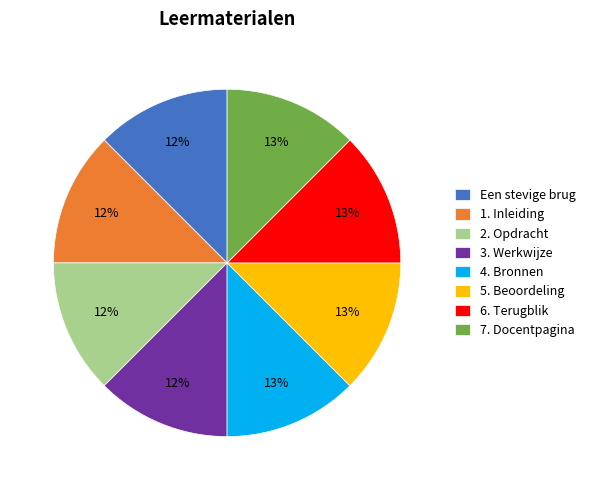

To the nearest percent, what portion does 5. Beoordeling represent?

13%